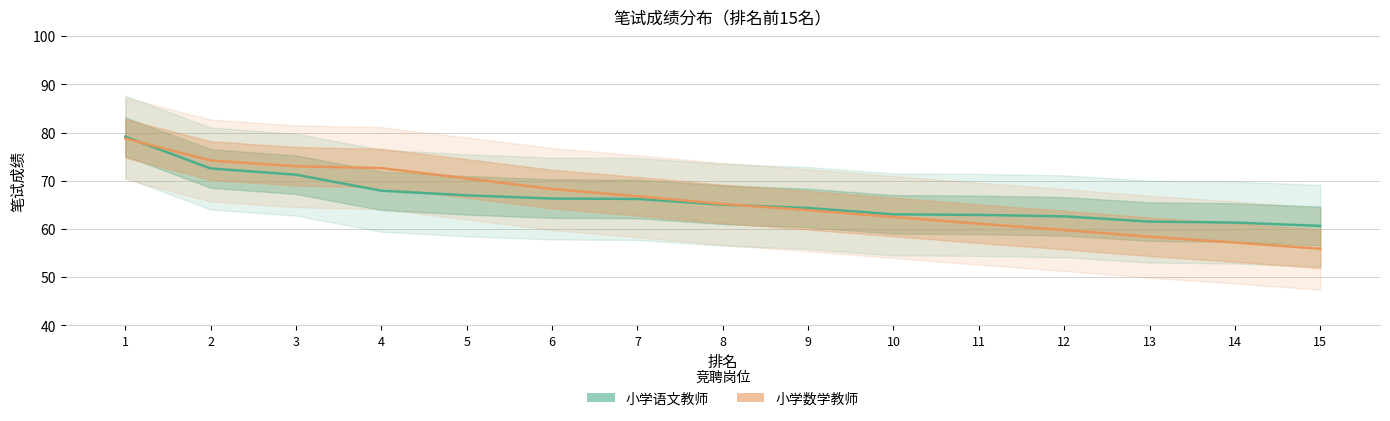

True or false: 小学语文教师 has a value of 66.2 at 7.

True